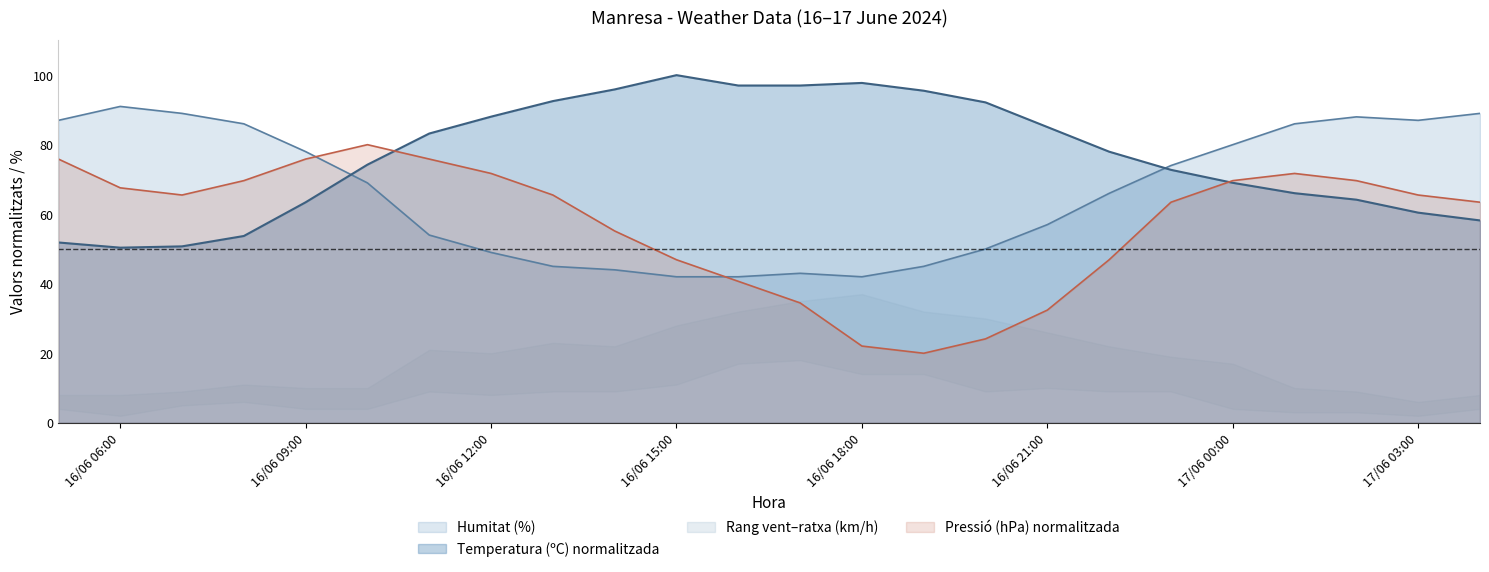

What is the total value across all series at 16/06/2024 05:00?

214.7